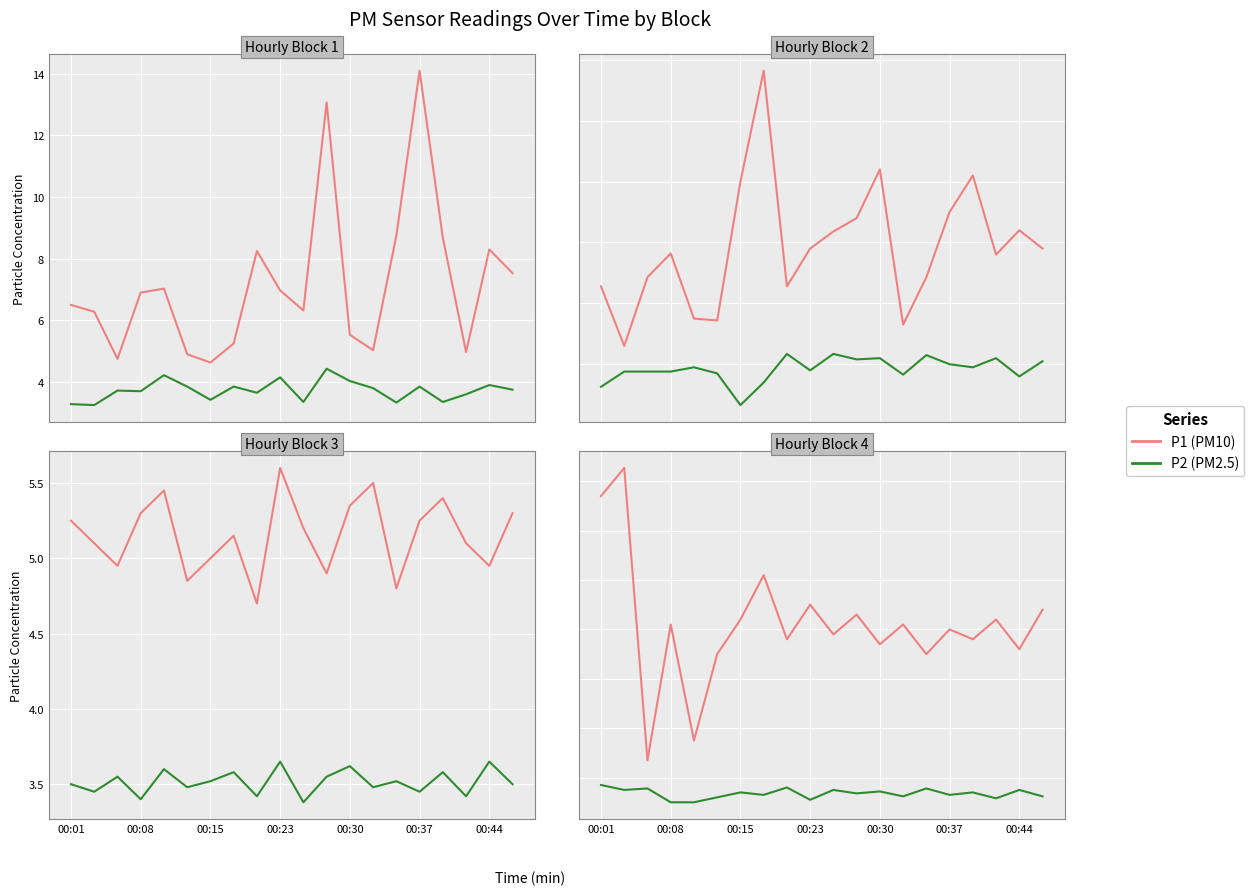

What is the spread (max minus min) of values at 19?

3.8